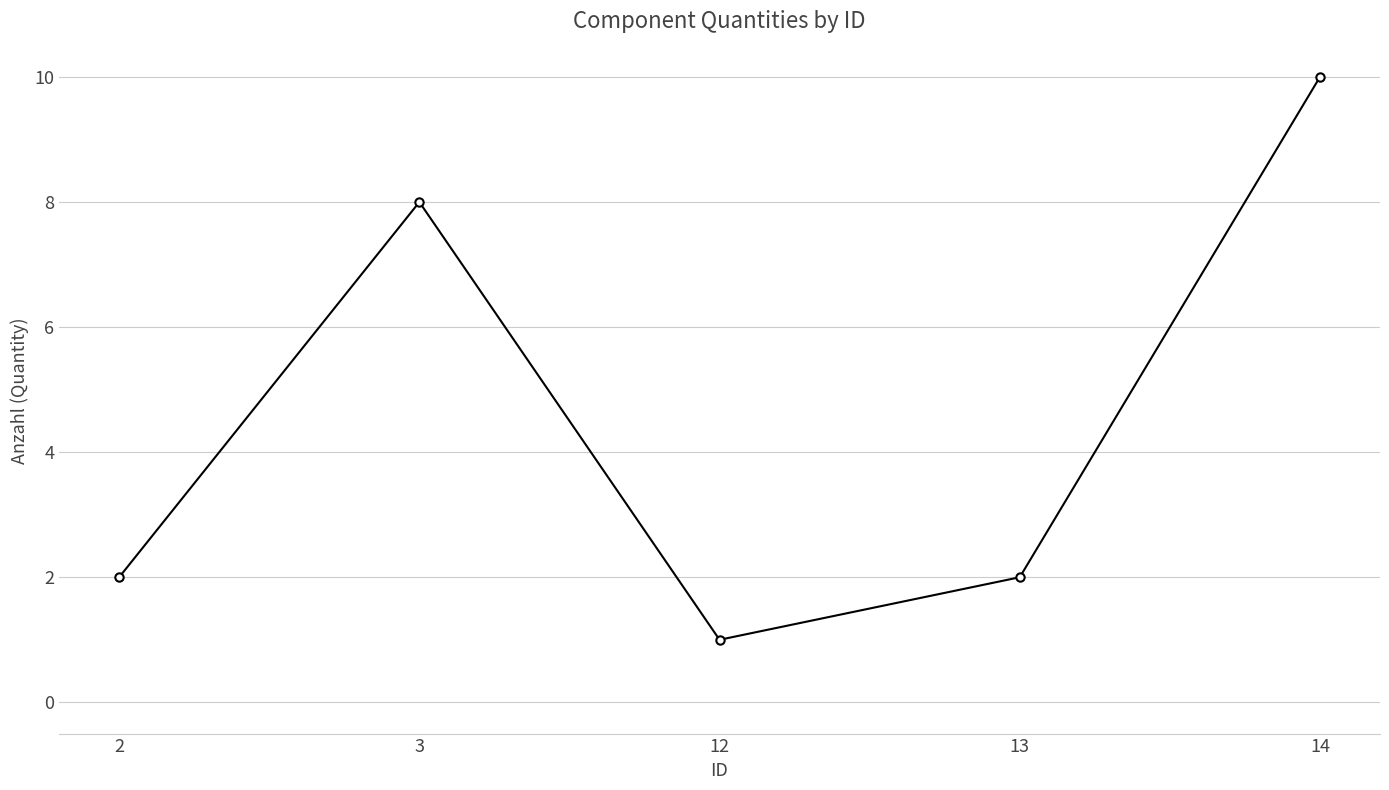

How many interior local peaks (higher than both neighbors) does the data have?

1